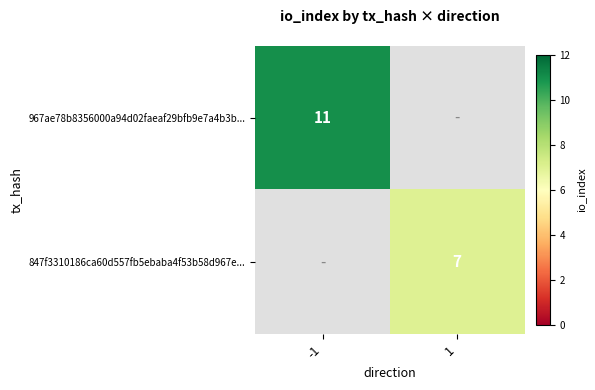

The value of 847f3310186ca60d557fb5ebaba4f53b58d967e... at 1 is 7. True or false?

True